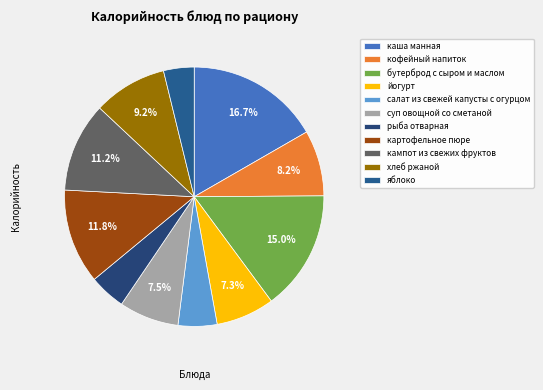

What is the ratio of the value at бутерброд с сыром и маслом to the value at салат из свежей капусты с огурцом?

3.1